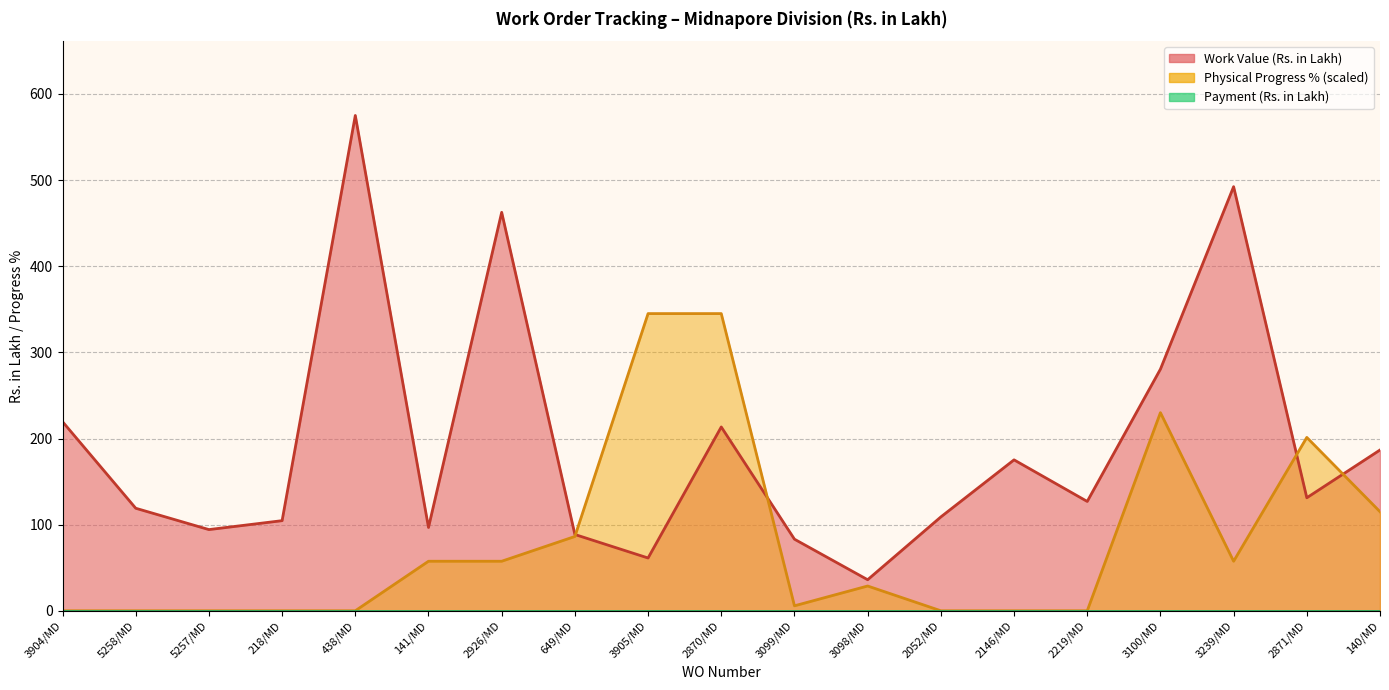

At which category is the sum across all series the highest?

438/MD